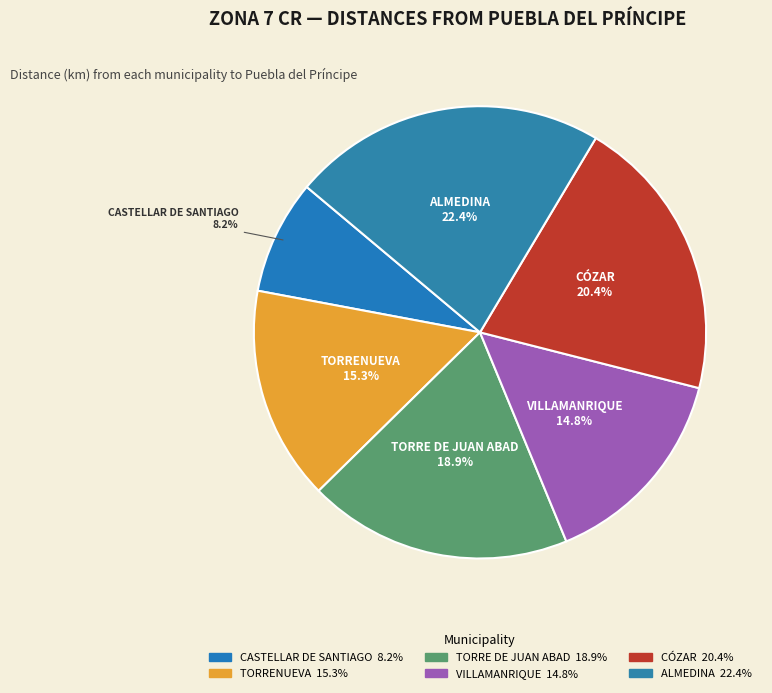

To the nearest percent, what is the difference between the largest and smallest slice percentages?

14%